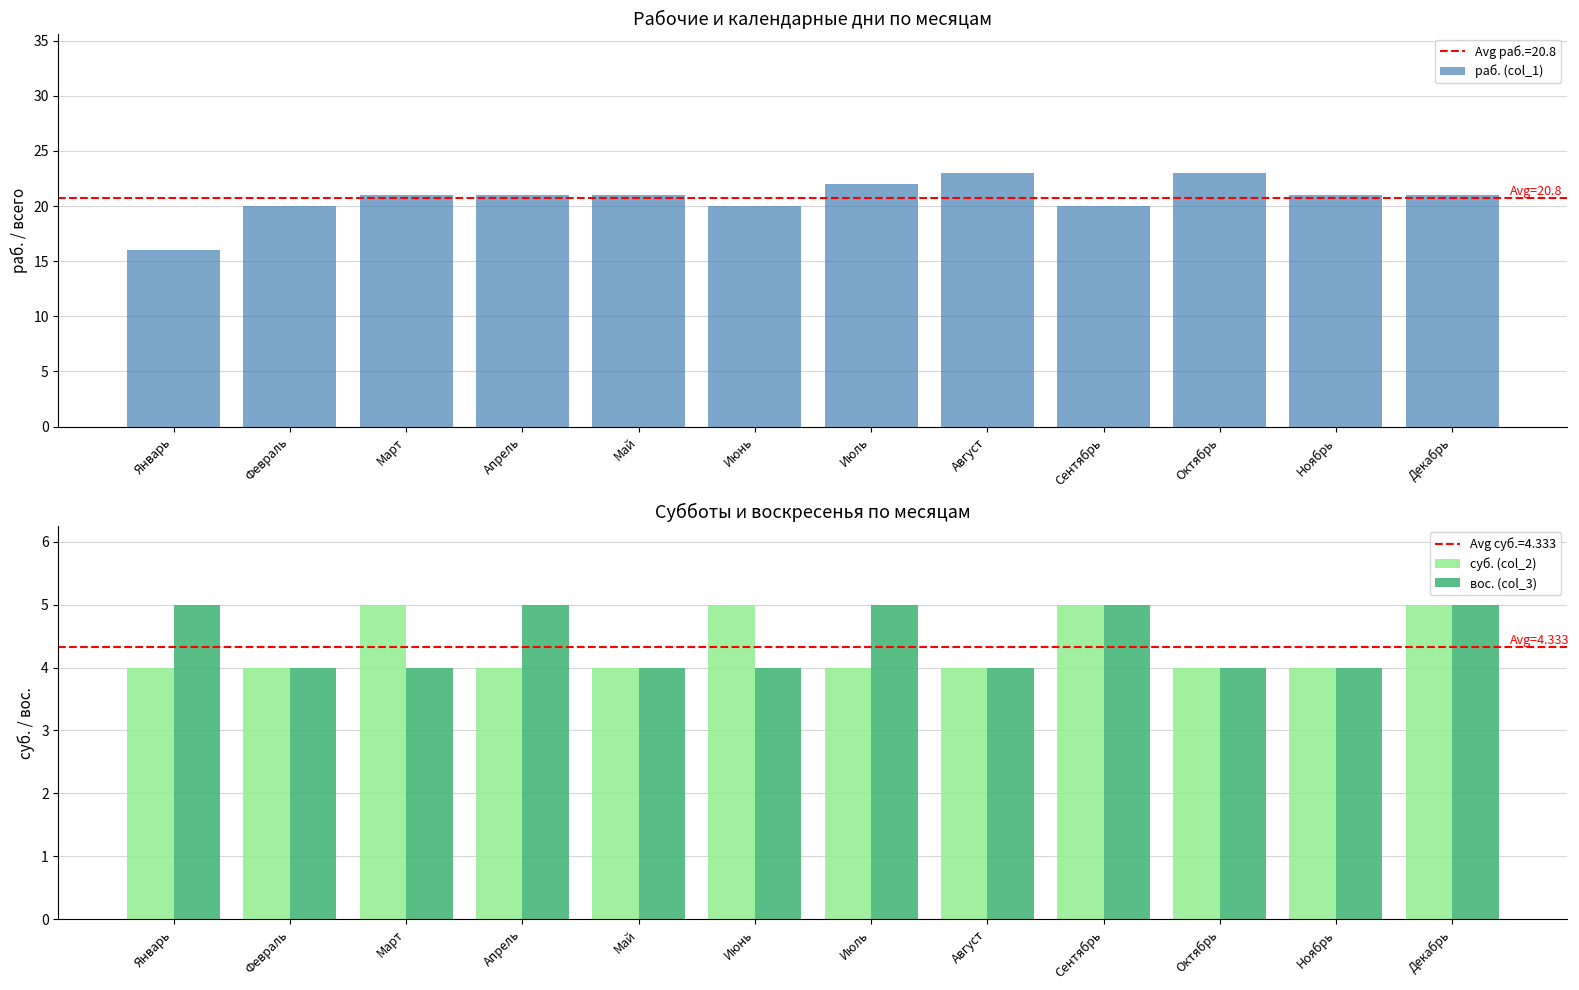

At which label does вос. (col_3) reach its minimum?

Февраль